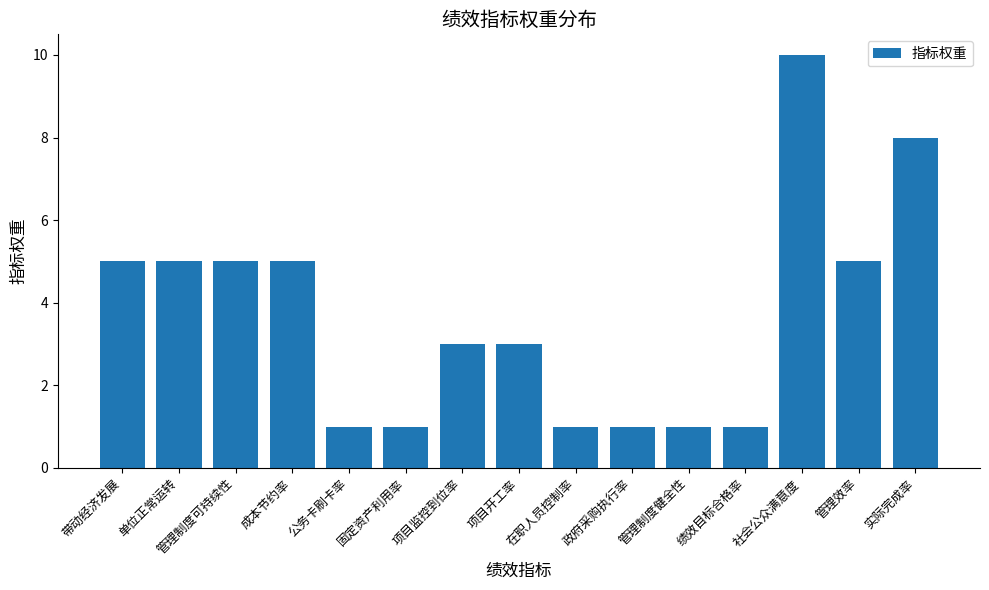

What is the change in value from 单位正常运转 to 绩效目标合格率?

-4